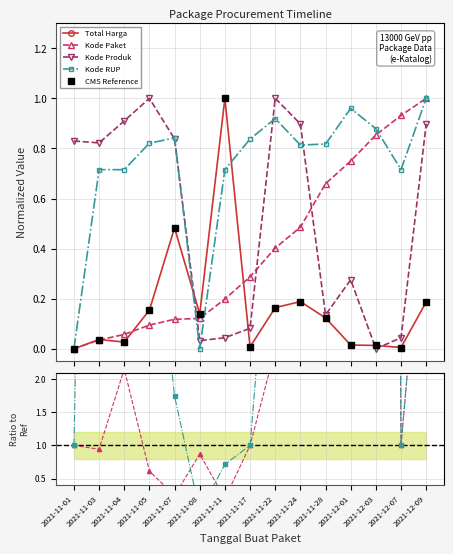

At which category is the sum across all series the highest?

2021-12-09